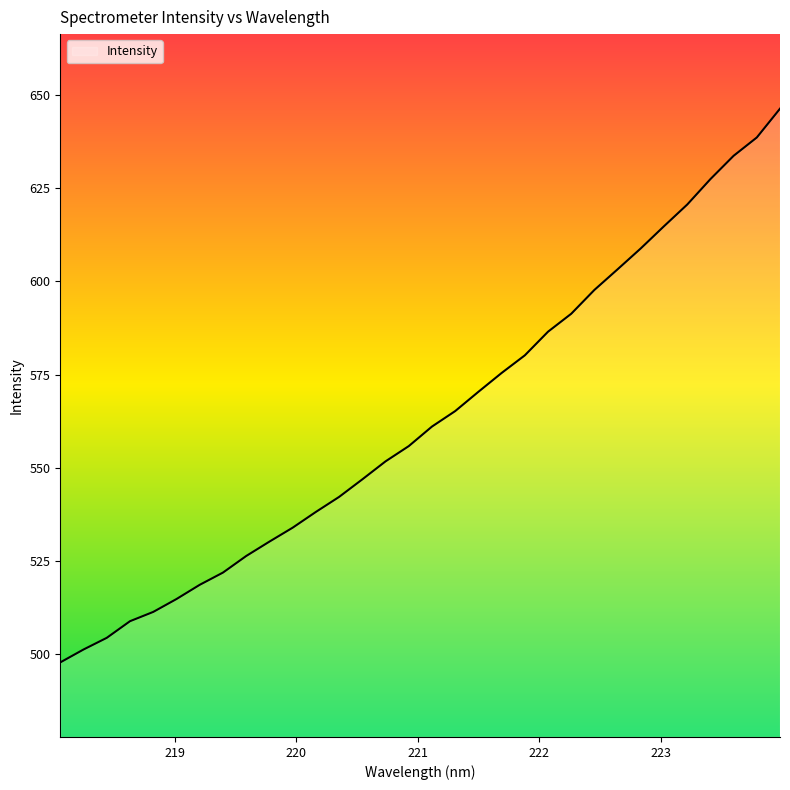

What is the maximum value shown in the chart?

646.3